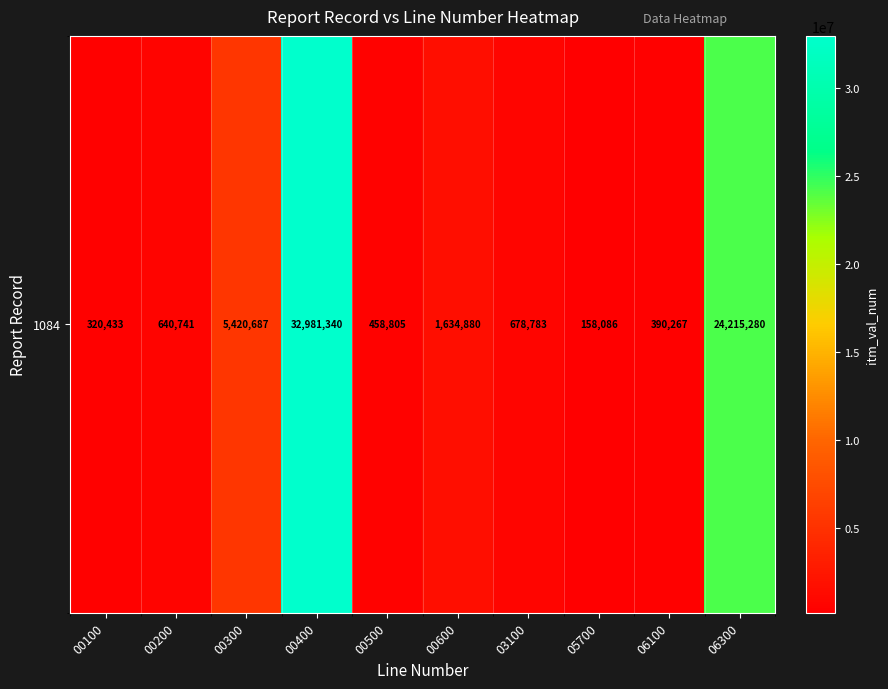

What is the change in value from 00100 to 00600?

+1314447